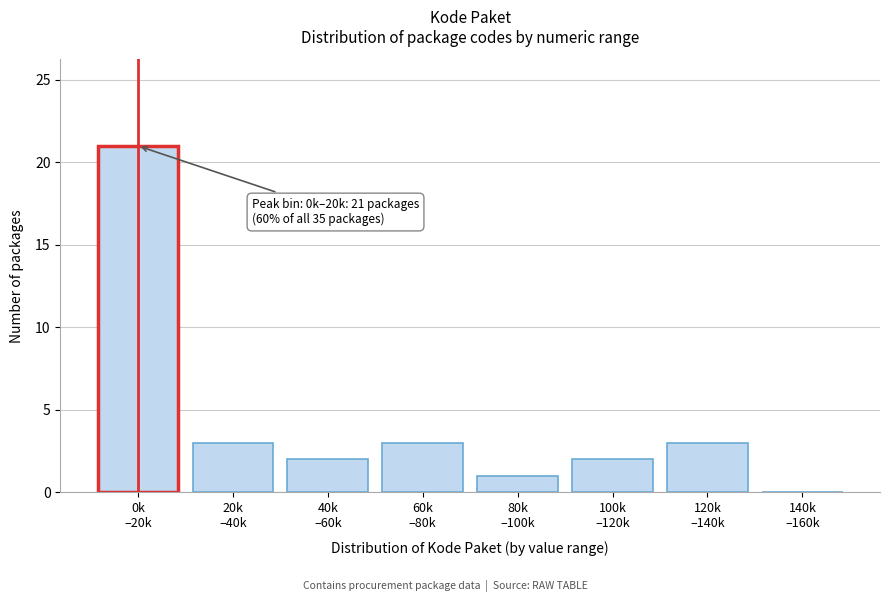

What is the greatest value displayed?

21